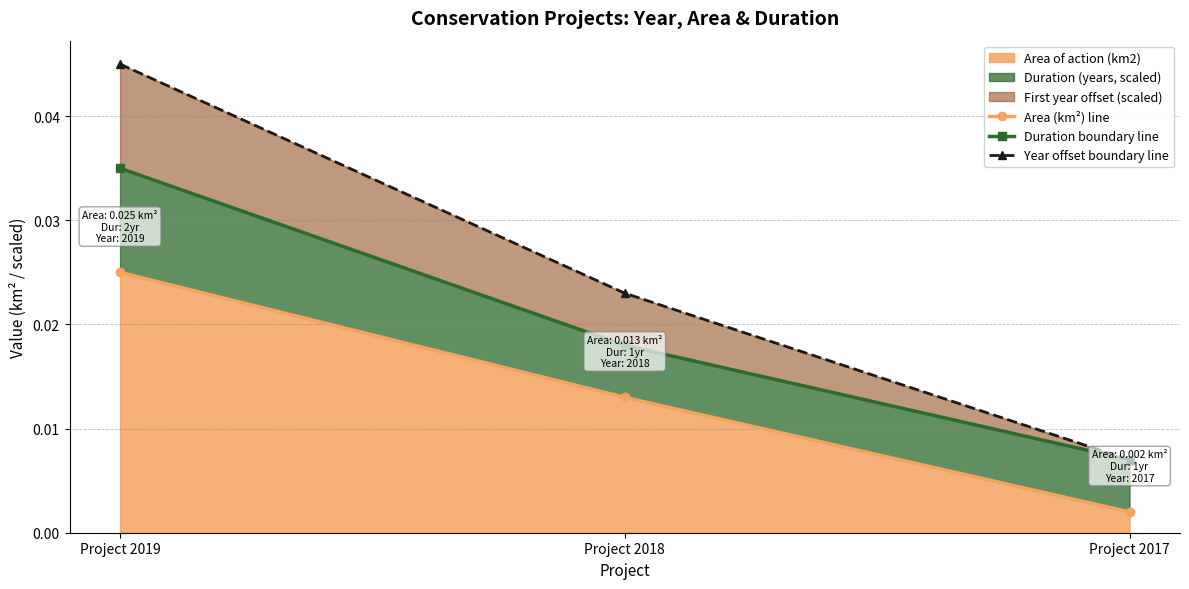

Between Project 2018 and Project 2017, which is larger?

Project 2018